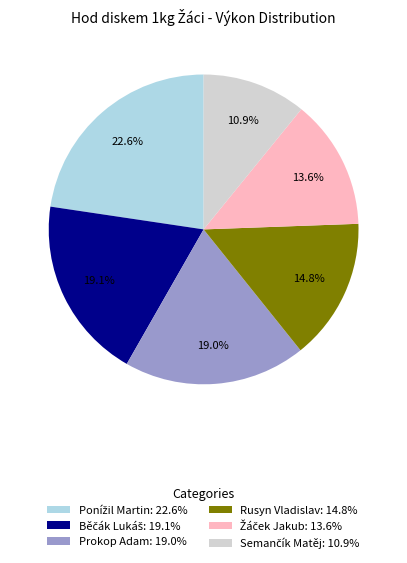

Is there any slice that represents more than half of the pie?

No